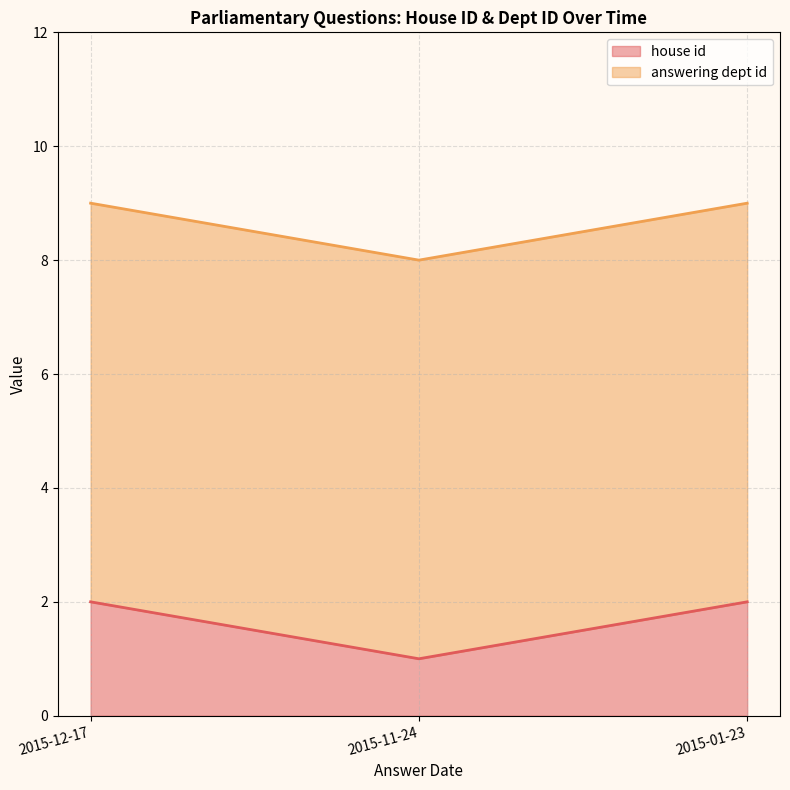

List the labels in order of value, smallest first.

2015-11-24, 2015-12-17, 2015-01-23